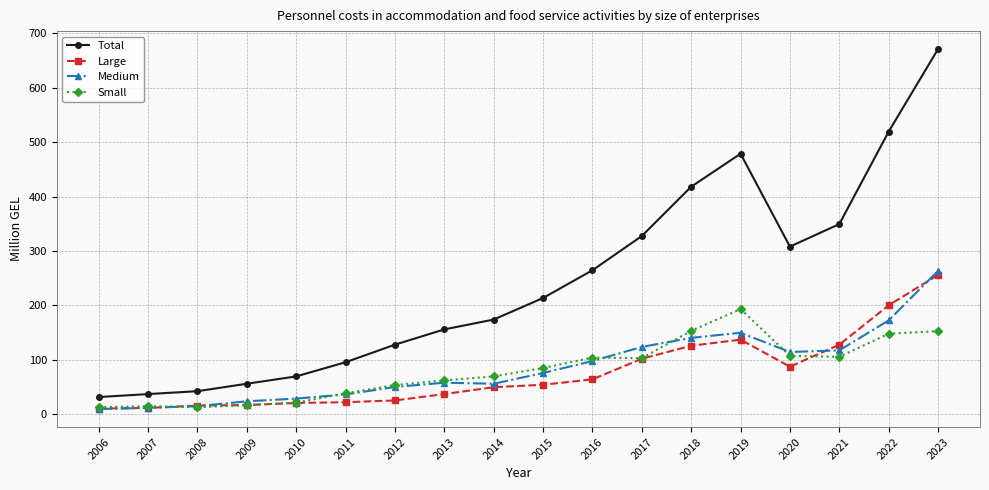

What is the value of the Medium point at the 2nd from the left?

11.2